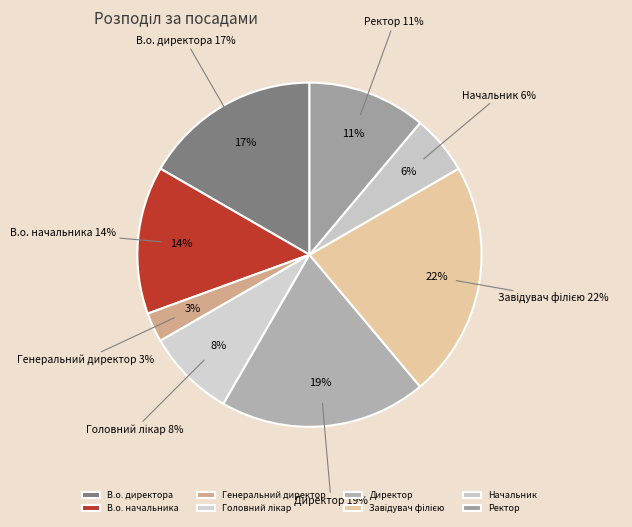

Is Начальник the majority of the pie?

No